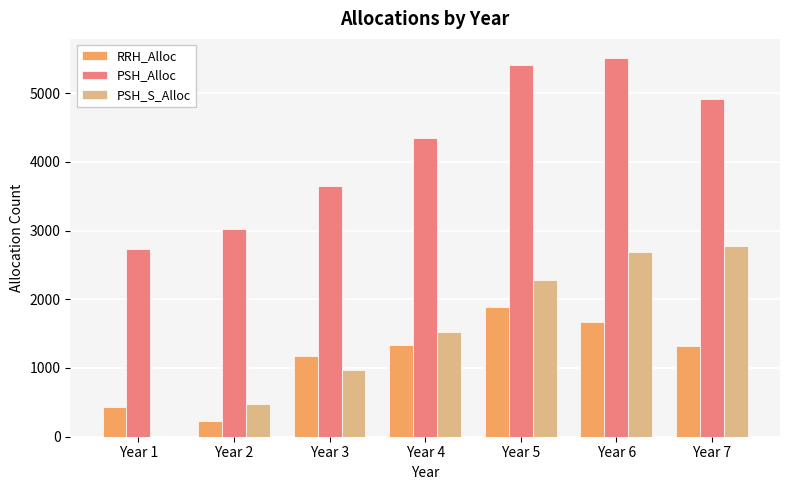

What is the sum of all PSH_S_Alloc values?

10711